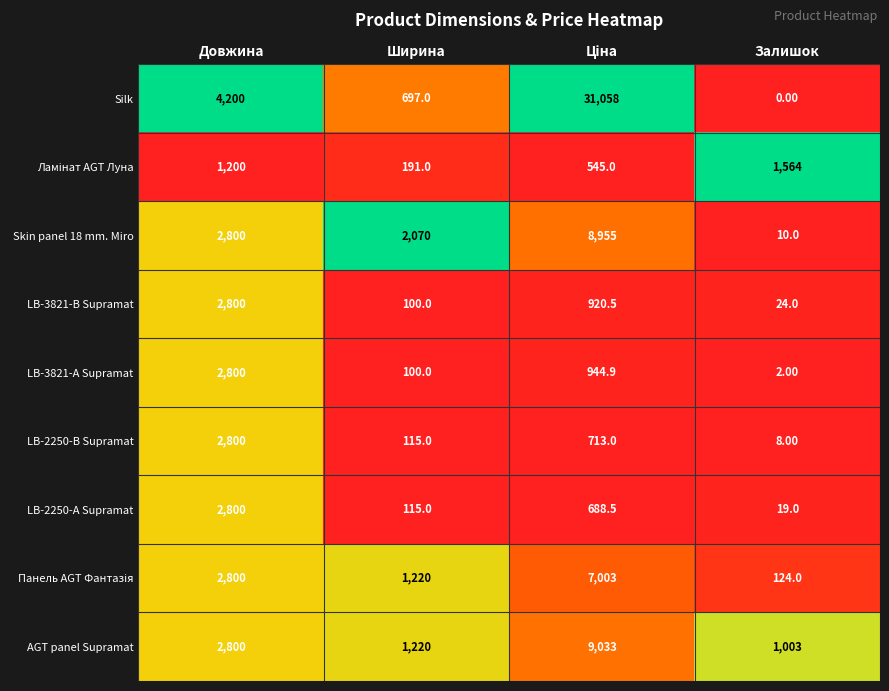

What is the maximum value shown in the chart?

31058.0